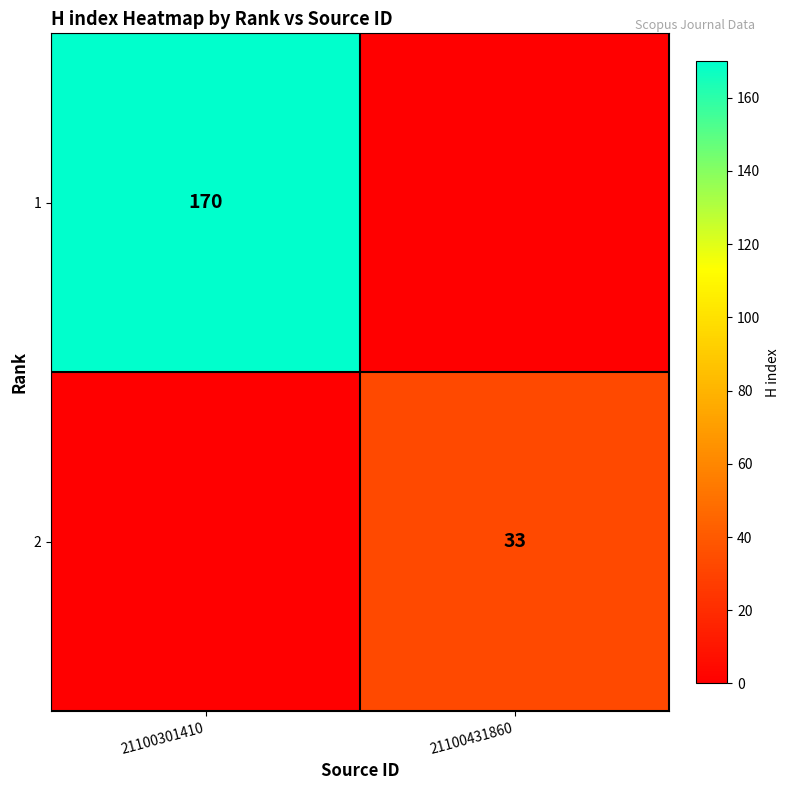

Is it true that 2 equals 12 at 21100431860?

False